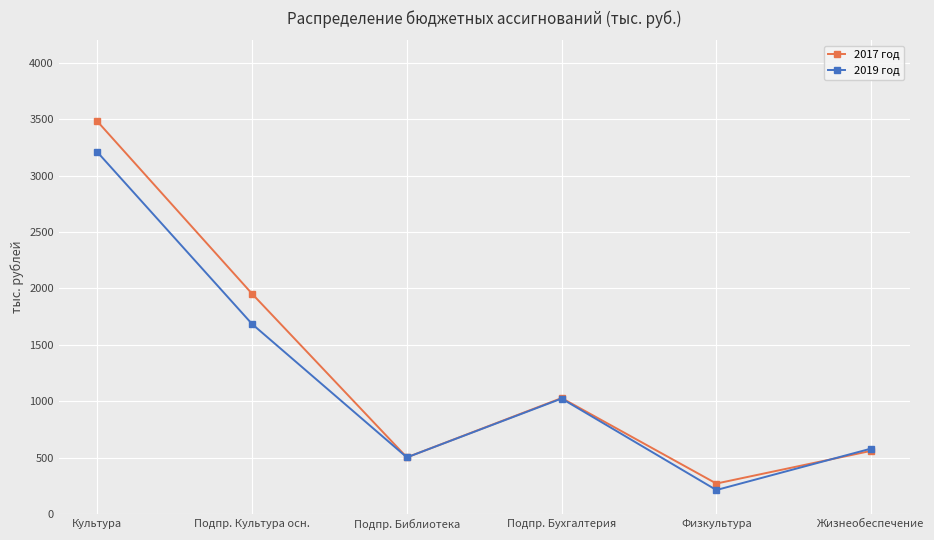

Reading left to right, transcribe all the data shown in this chart.

2017 год: 3481.1	1951.8	501.5	1027.7	269.5	559.5
2019 год: 3208.4	1683.8	501.5	1023.1	212.0	579.5